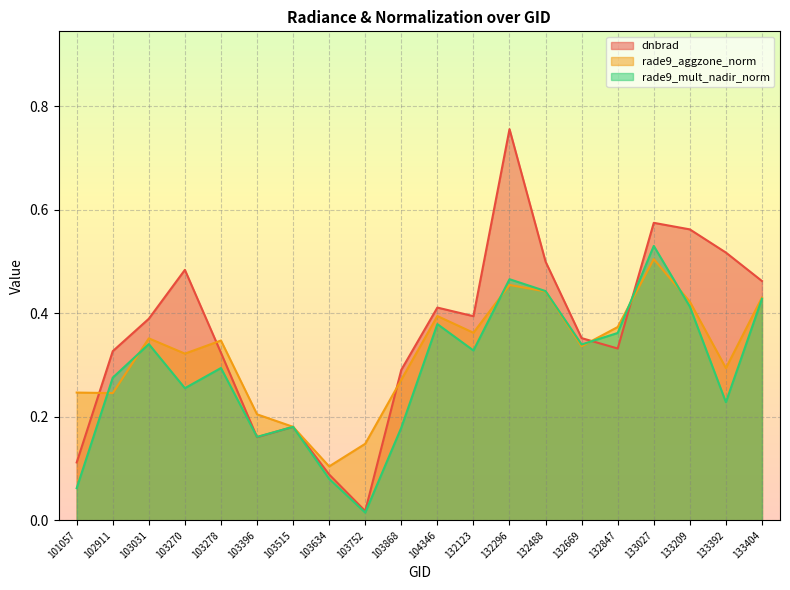

What is the sum of all rade9_mult_nadir_norm values?

5.8